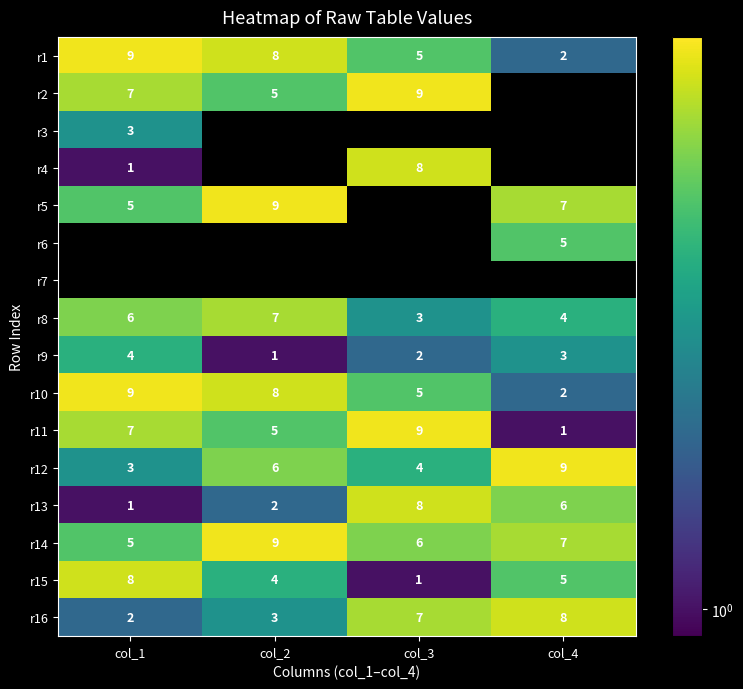

Count the r16 values in the range 3 to 8.

3